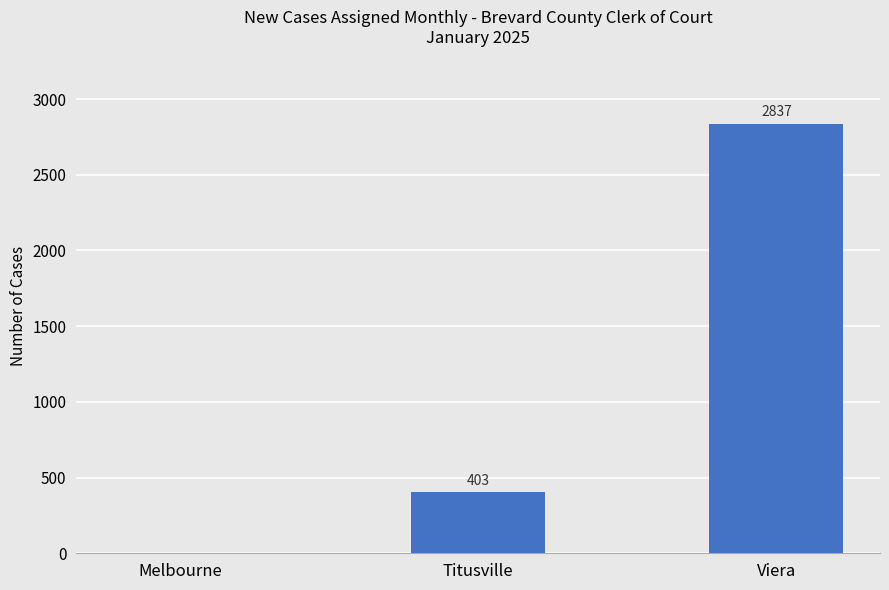

How many positive values are there?

2